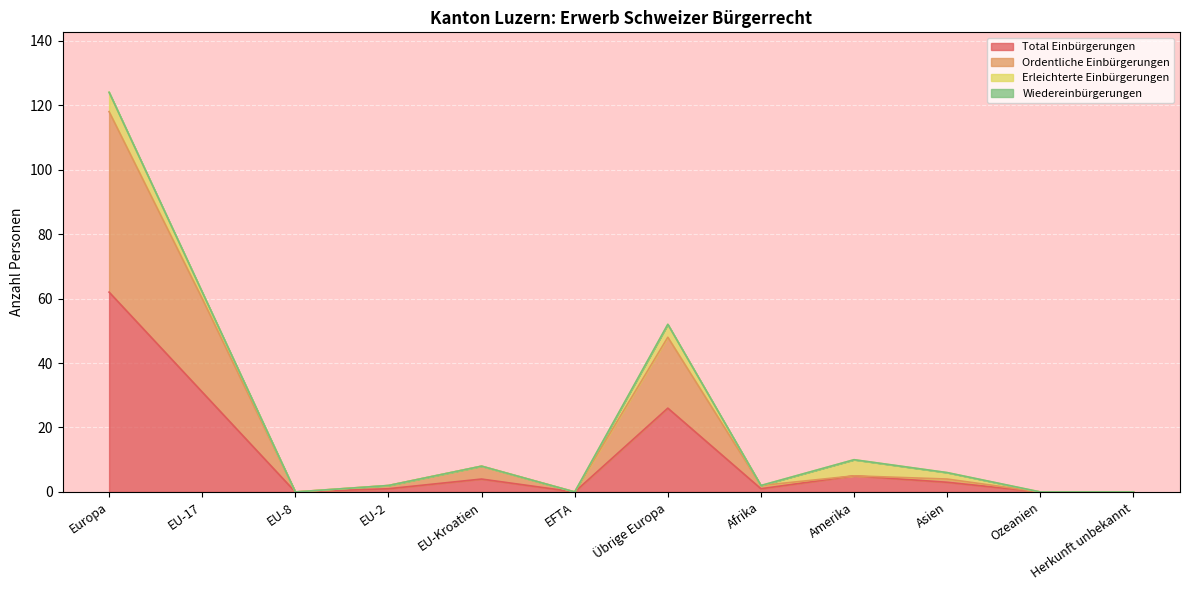

What is the label of the 5th point from the left?

EU-Kroatien